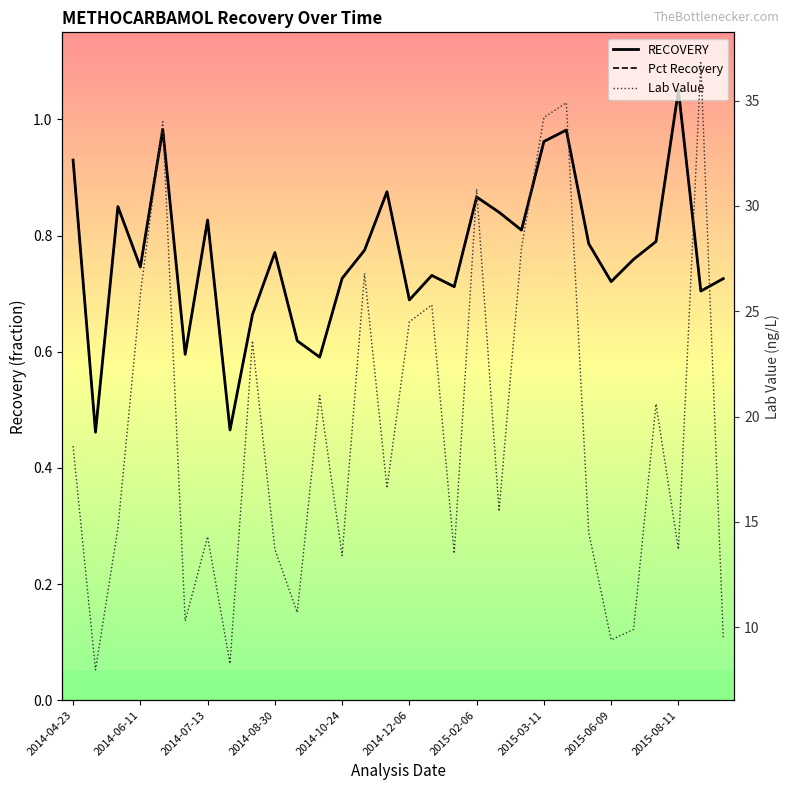

How many times do RECOVERY and Pct Recovery cross each other?

12